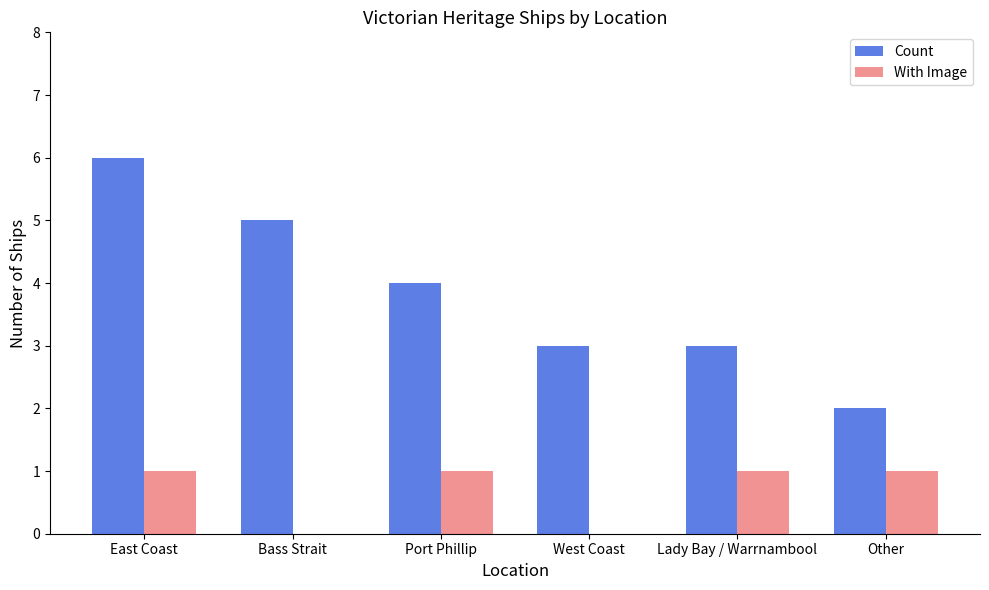

The value of With Image at Port Phillip is 0. True or false?

False